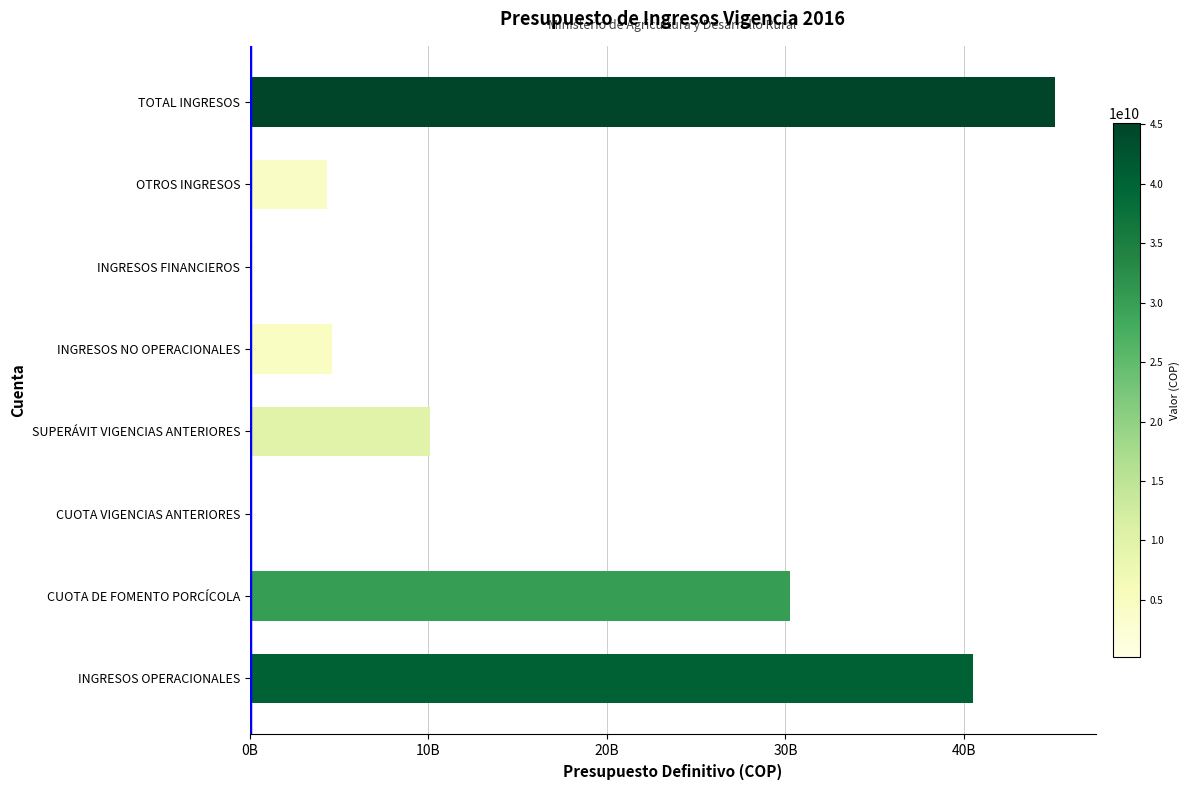

What is the smallest value displayed?

170000000.0